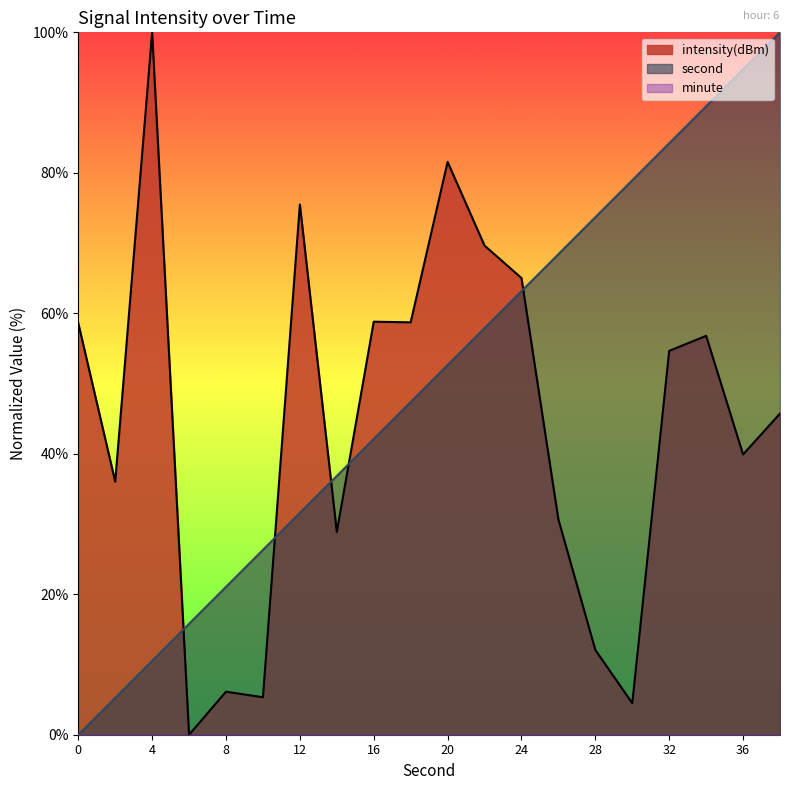

Rank the categories by intensity value from highest to lowest.

4, 20, 12, 22, 24, 16, 18, 0, 34, 32, 38, 36, 2, 26, 14, 28, 8, 10, 30, 6